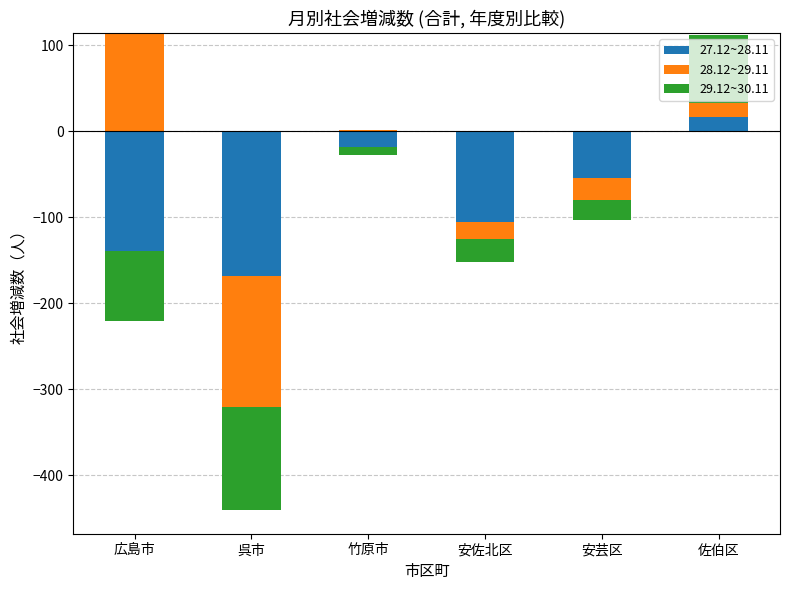

How many bars are there in each group?

3